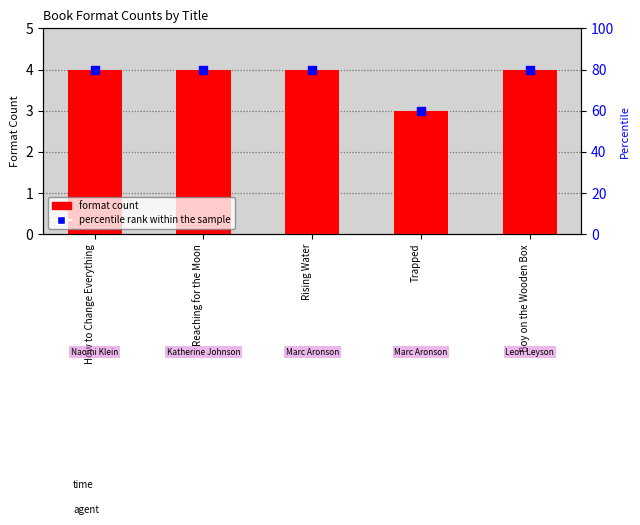

Which series has the largest total across all categories?

percentile rank within the sample